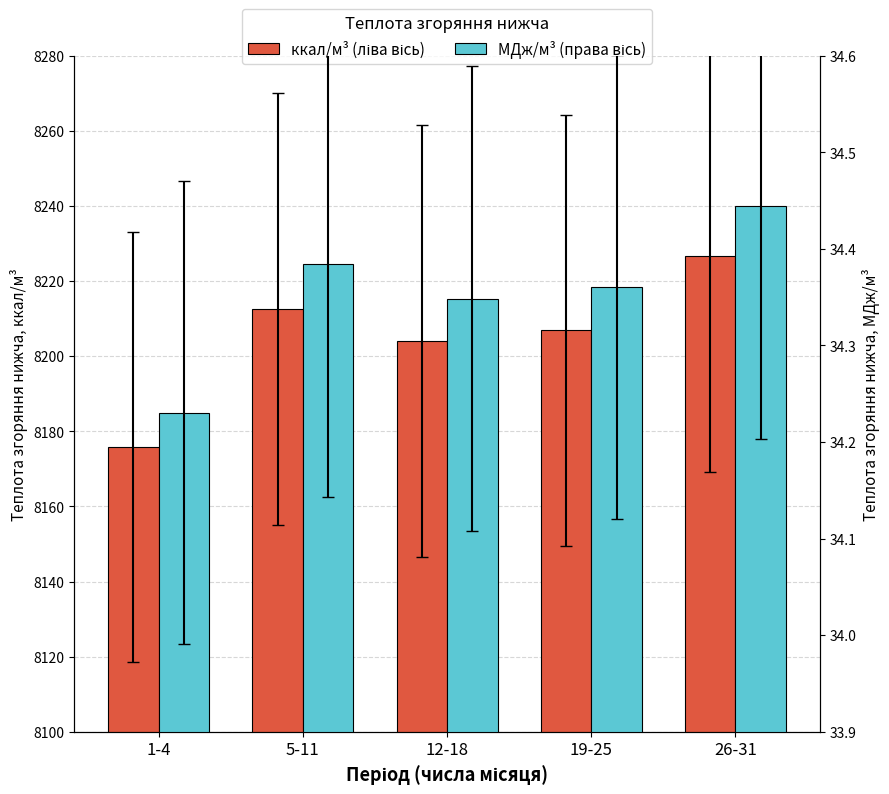

Which has a higher value, 26-31 or 19-25?

26-31